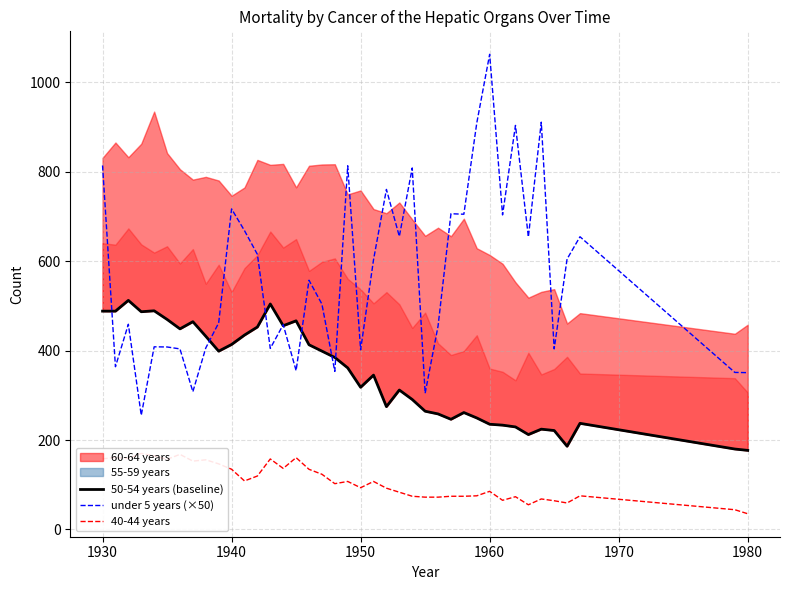

Which series has the widest spread of values?

under 5 years (×50)